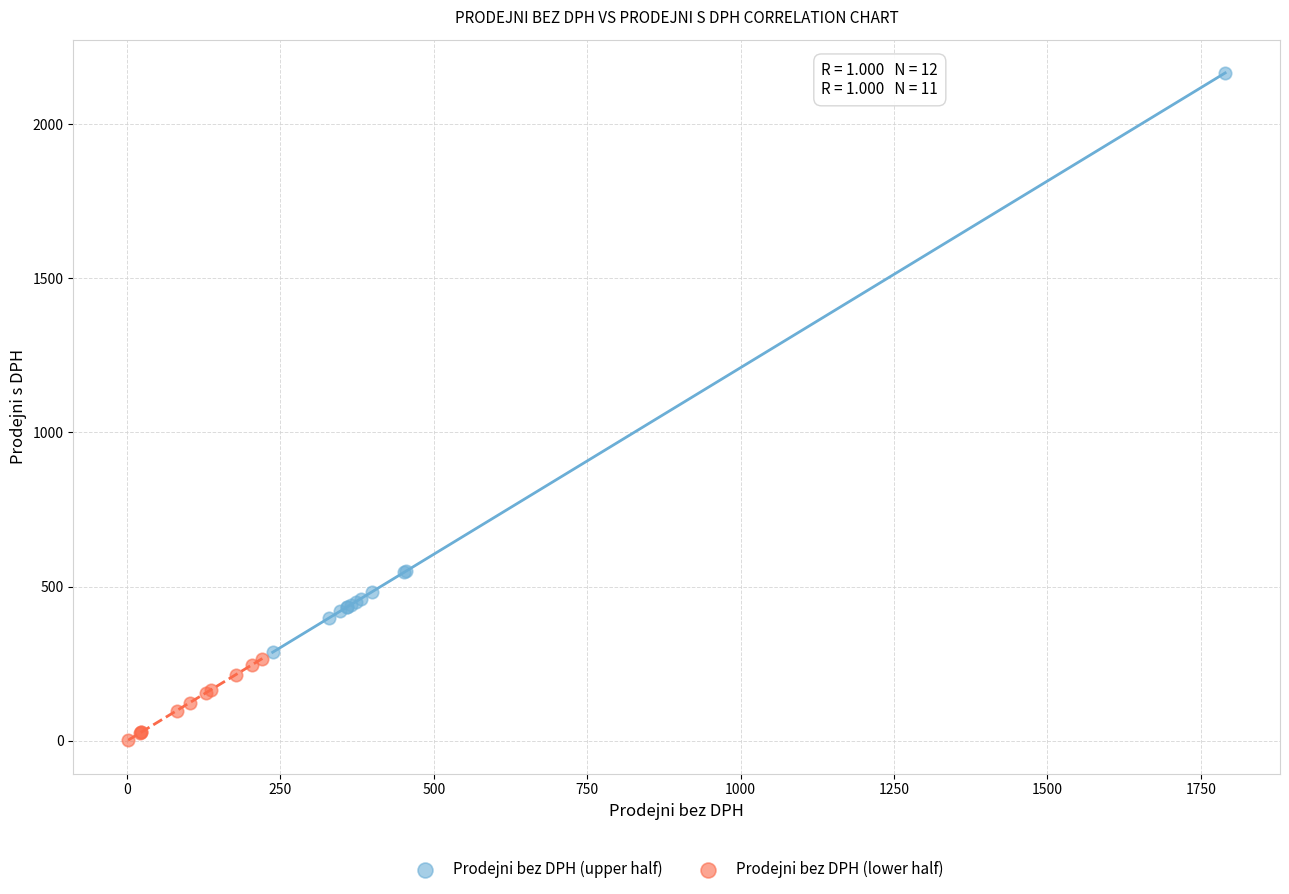

Which series reaches the maximum Y coordinate?

Prodejni bez DPH (upper half)